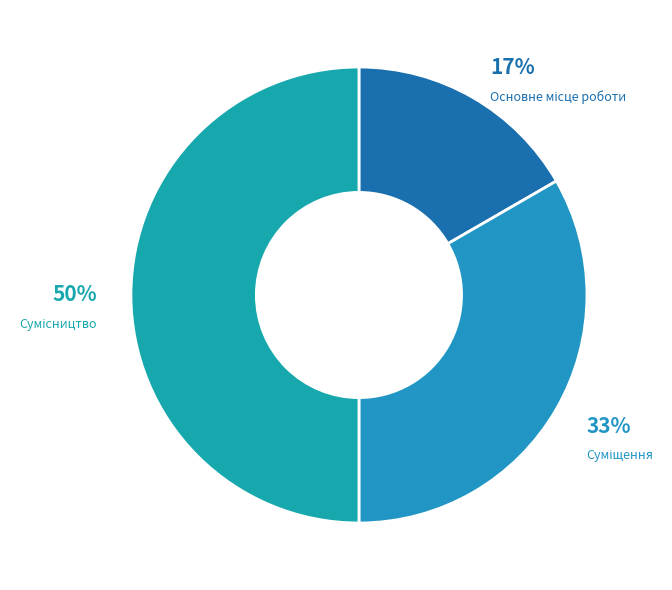

To the nearest percent, what is the difference between the largest and smallest slice percentages?

33%